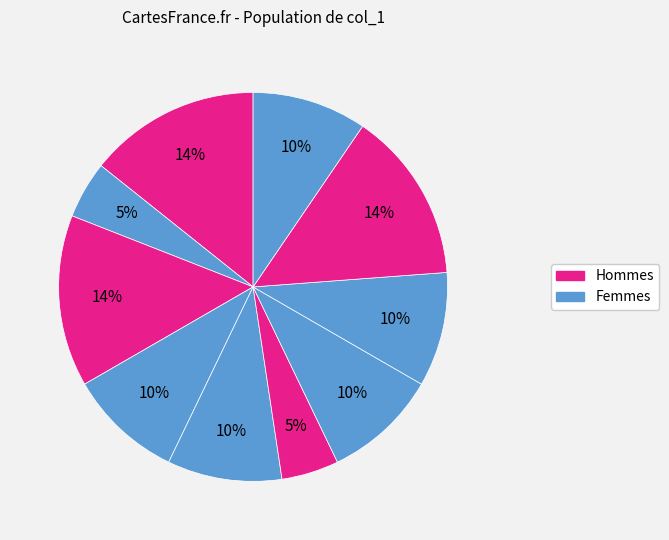

Count the number of slices in the pie.

10